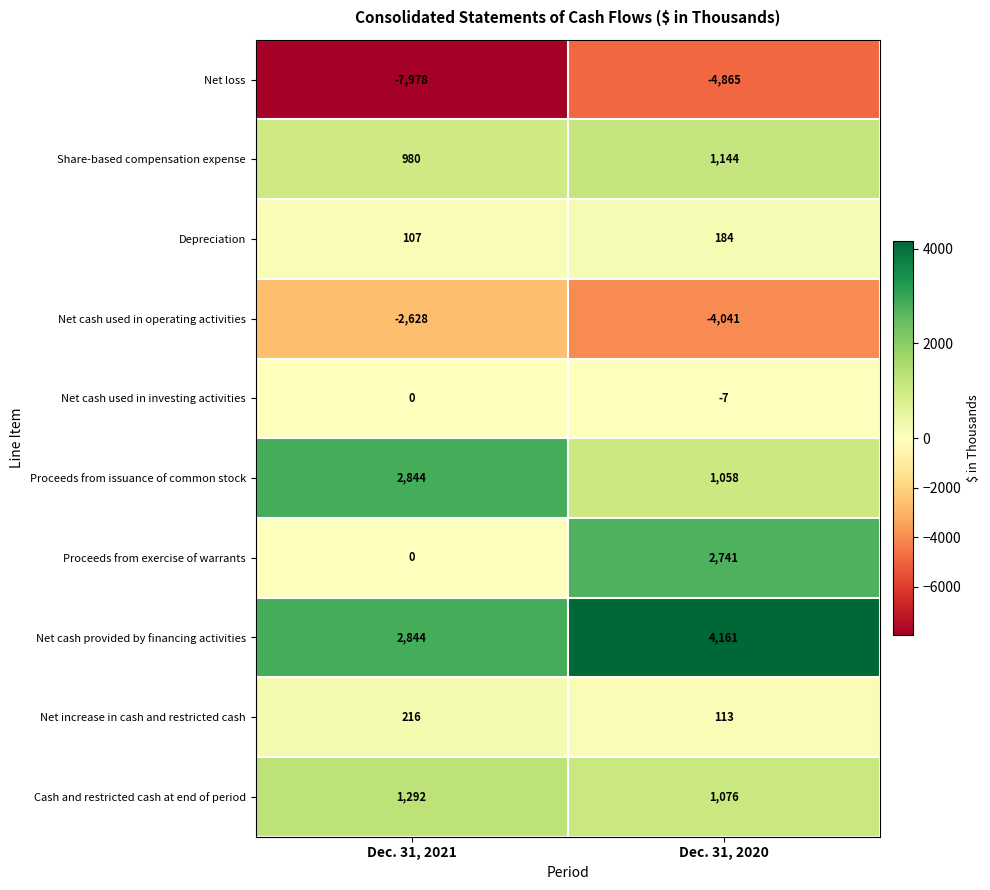

List the series in order of their peak value, lowest first.

Net loss, Net cash used in operating activities, Net cash used in investing activities, Depreciation, Net increase in cash and restricted cash, Share-based compensation expense, Cash and restricted cash at end of period, Proceeds from exercise of warrants, Proceeds from issuance of common stock, Net cash provided by financing activities